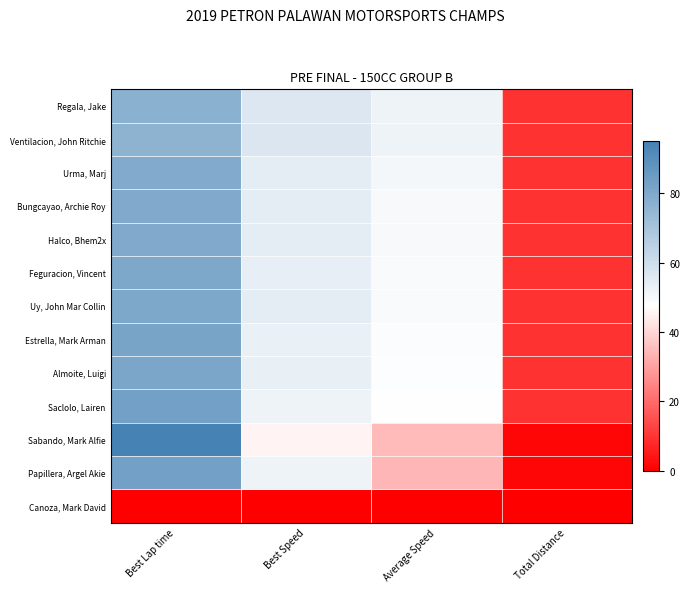

At Best Lap time, list the series in order from smallest to largest.

Canoza, Mark David, Ventilacion, John Ritchie, Regala, Jake, Urma, Marj, Halco, Bhem2x, Bungcayao, Archie Roy, Uy, John Mar Collin, Feguracion, Vincent, Almoite, Luigi, Estrella, Mark Arman, Papillera, Argel Akie, Saclolo, Lairen, Sabando, Mark Alfie